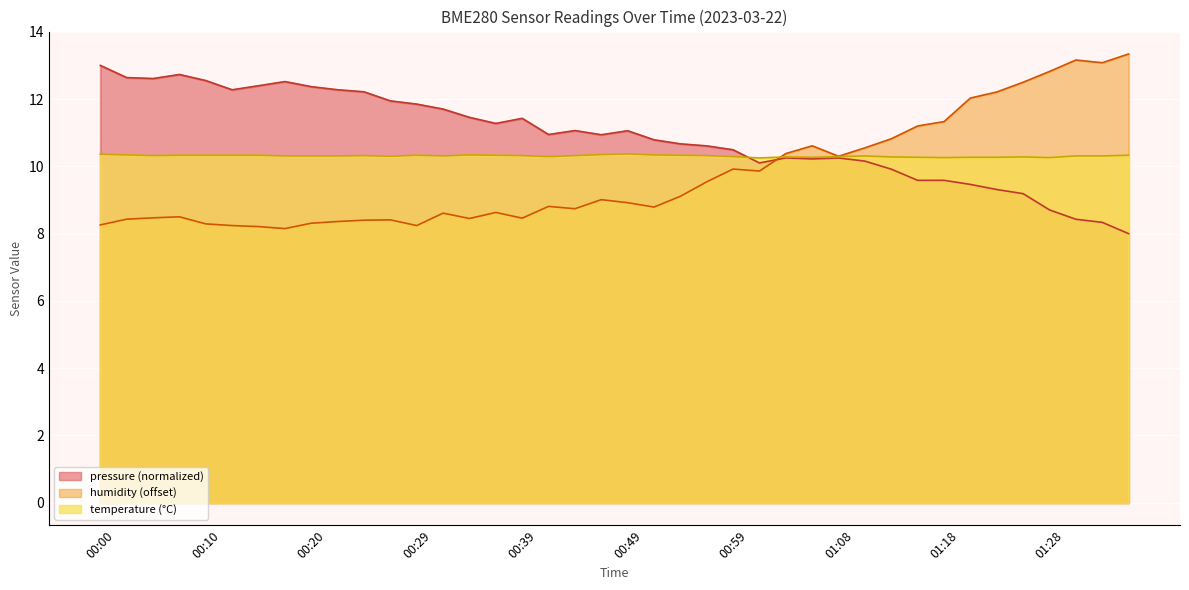

Rank the categories by temperature value from highest to lowest.

00:49, 00:00, 00:46, 00:03, 00:34, 00:51, 00:08, 00:10, 00:12, 00:15, 00:29, 00:37, 00:54, 01:35, 00:05, 00:25, 00:39, 00:44, 00:56, 00:17, 00:20, 00:22, 00:32, 01:11, 01:30, 01:33, 00:27, 00:42, 00:59, 01:08, 01:04, 01:13, 01:25, 01:06, 01:16, 01:21, 01:23, 01:18, 01:28, 01:01